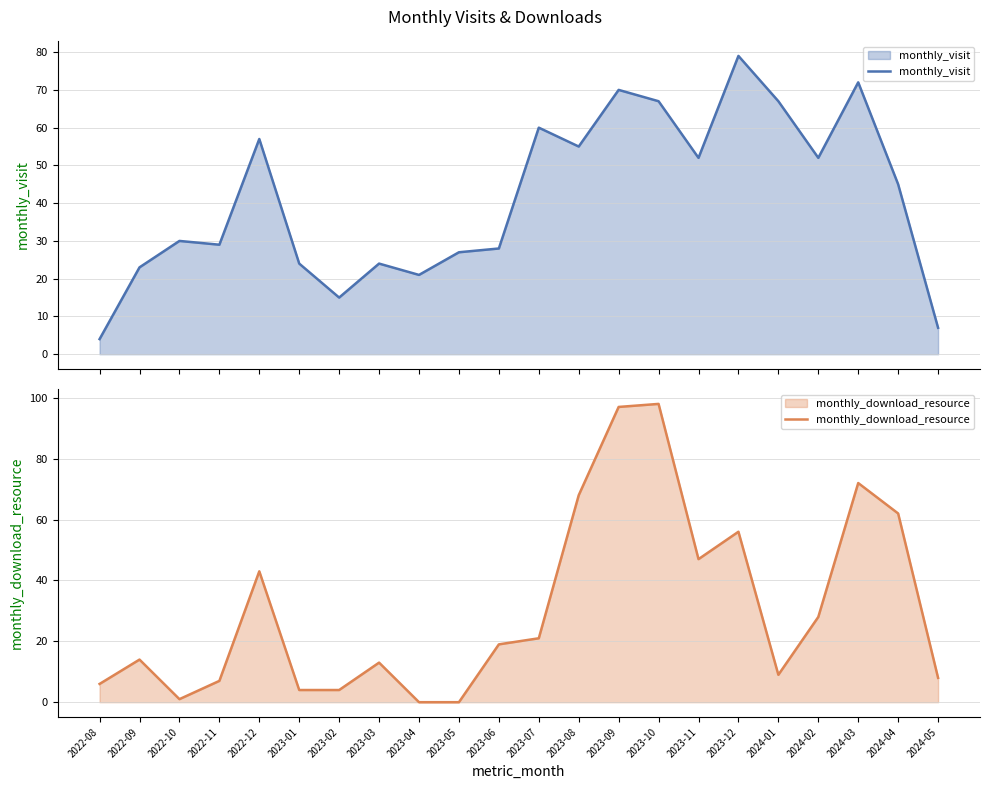

Between 2022-12 and 2023-11, which series saw the biggest shift?

monthly_visit